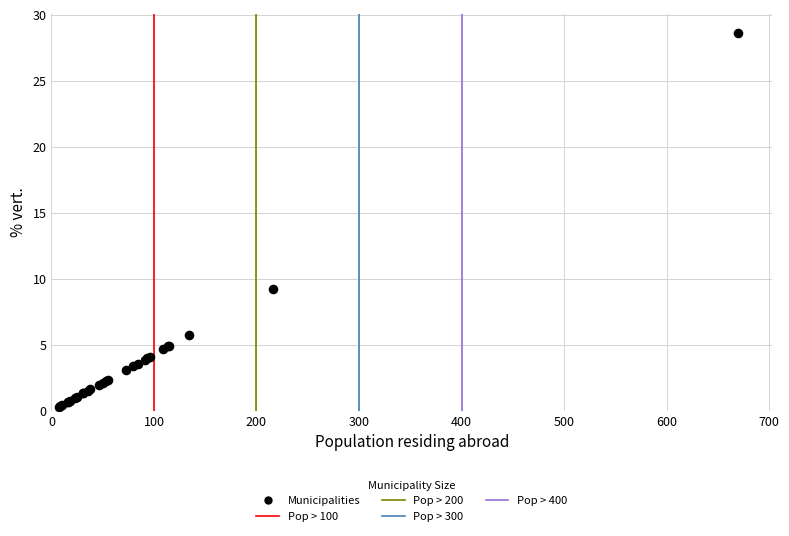

What Y value in the scatter plot is closest to 14?

9.2